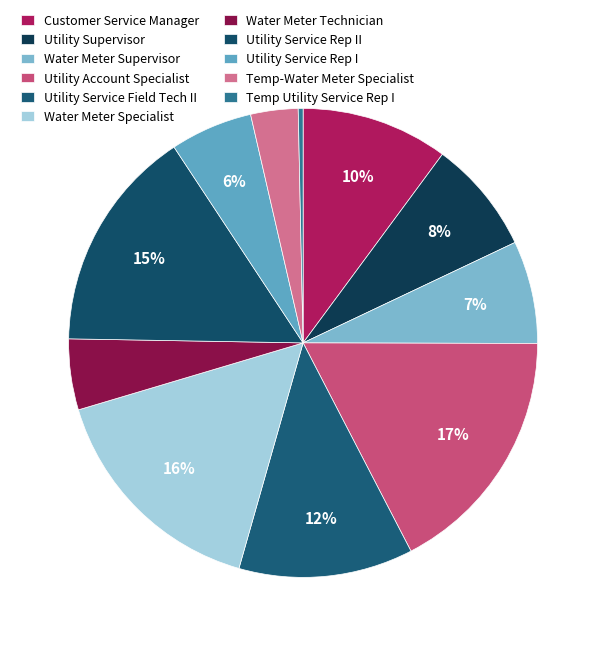

How much of the chart is everything except Utility Supervisor?

92.2%